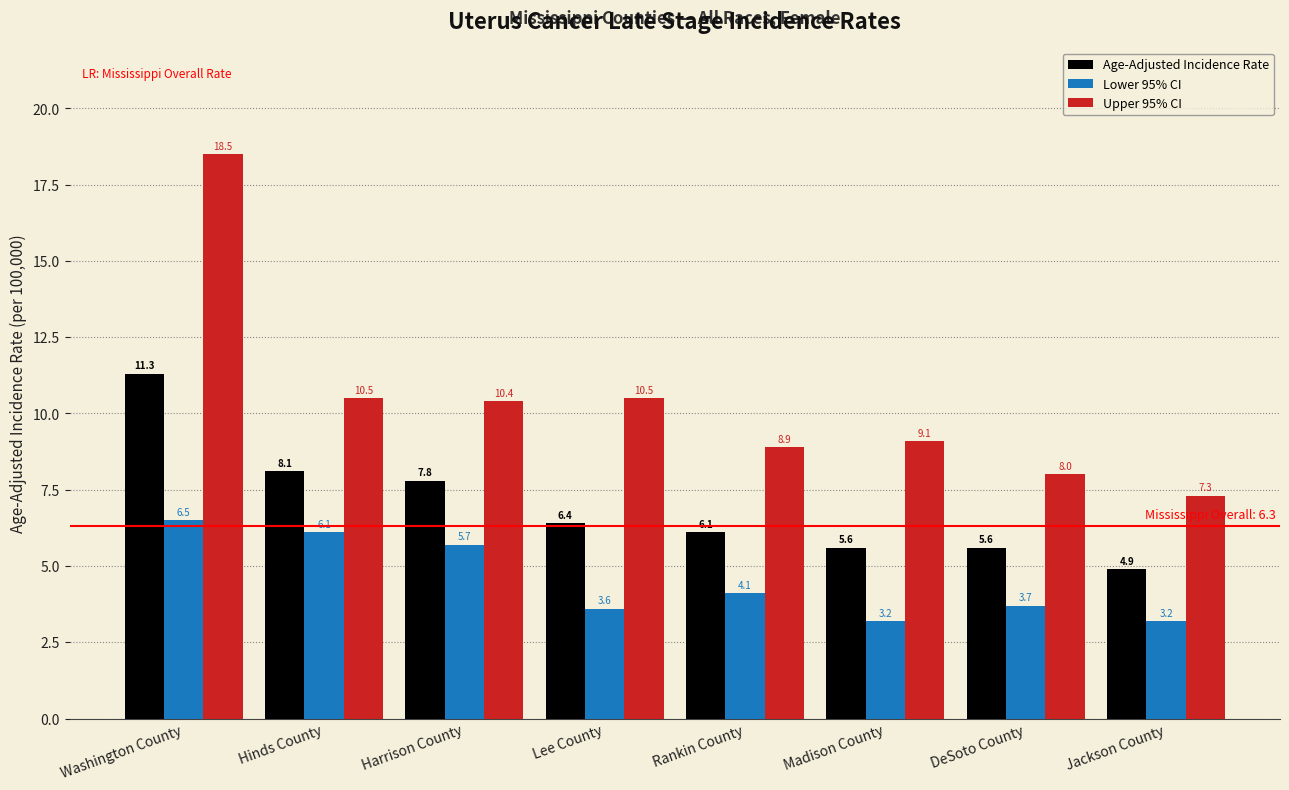

What is the approximate value of Upper 95% CI at DeSoto County?

8.0